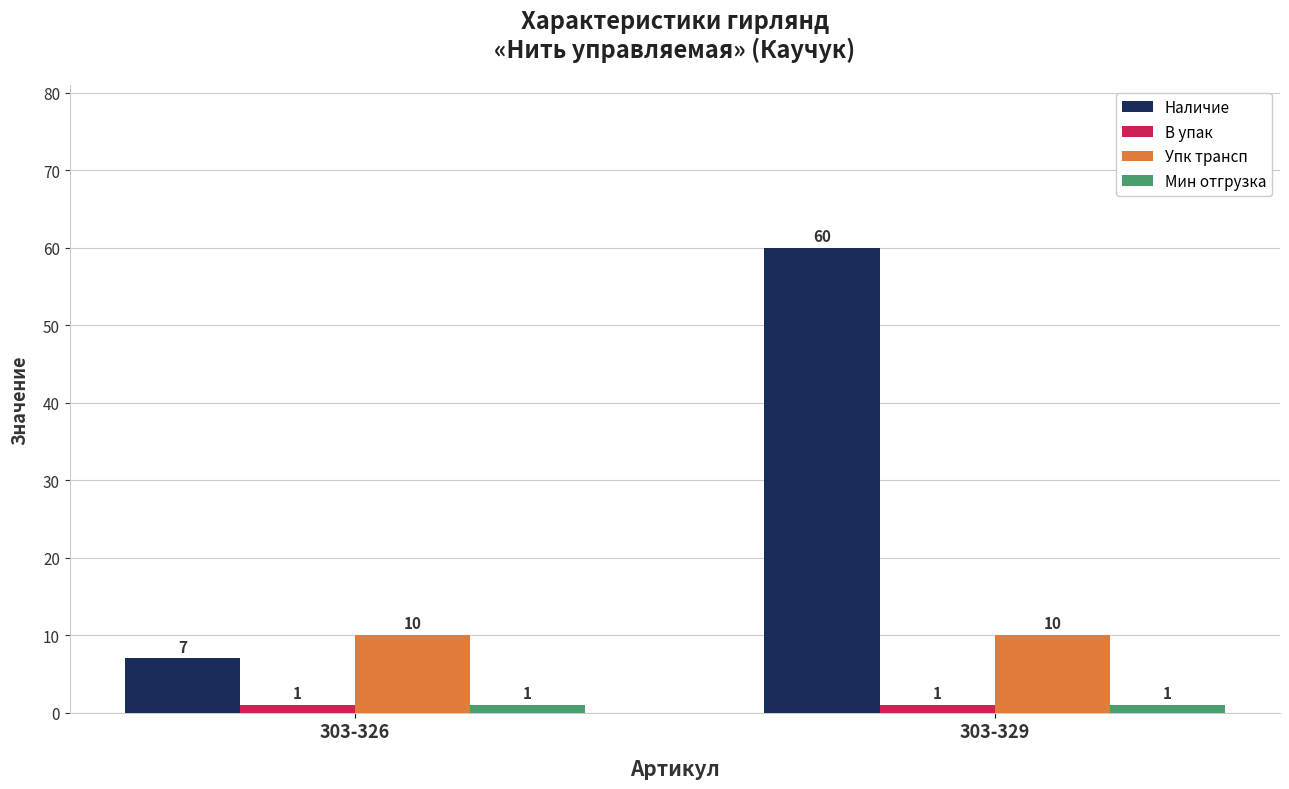

Reading left to right, extract all data points from this chart.

Наличие: 7	60
В упак: 1	1
Упк трансп: 10	10
Мин отгрузка: 1	1